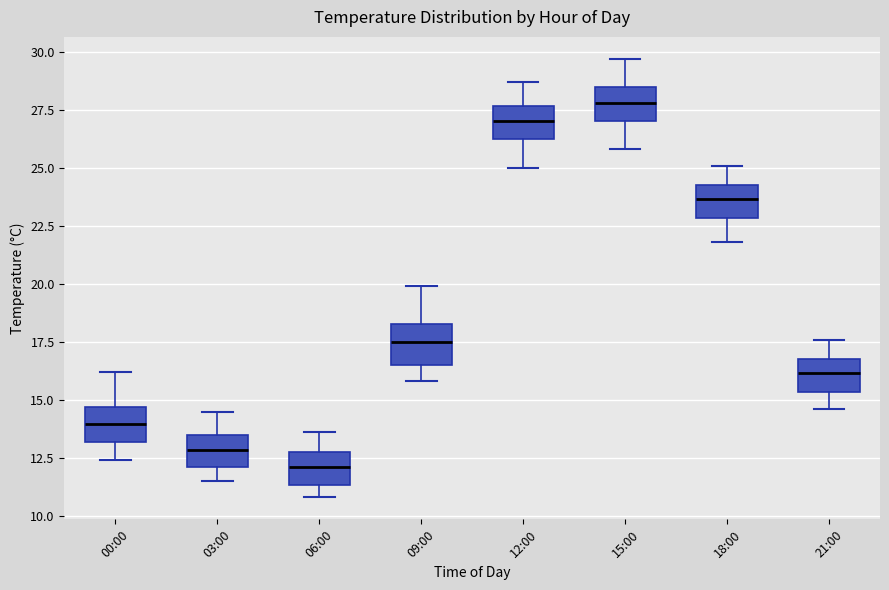

Which box's median line is the highest?

15:00